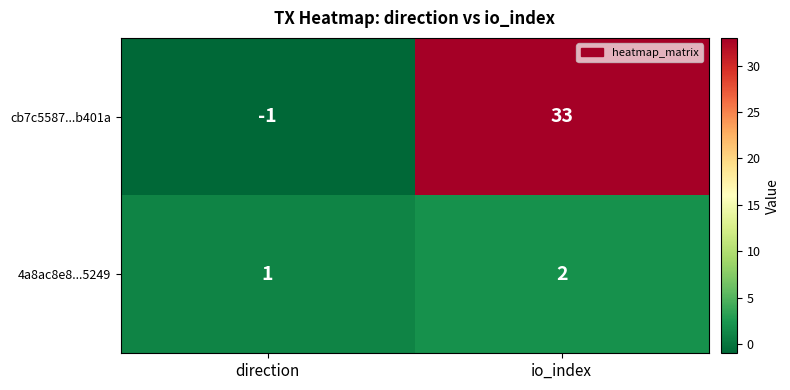

List the series in order of their peak value, highest first.

cb7c5587...b401a, 4a8ac8e8...5249